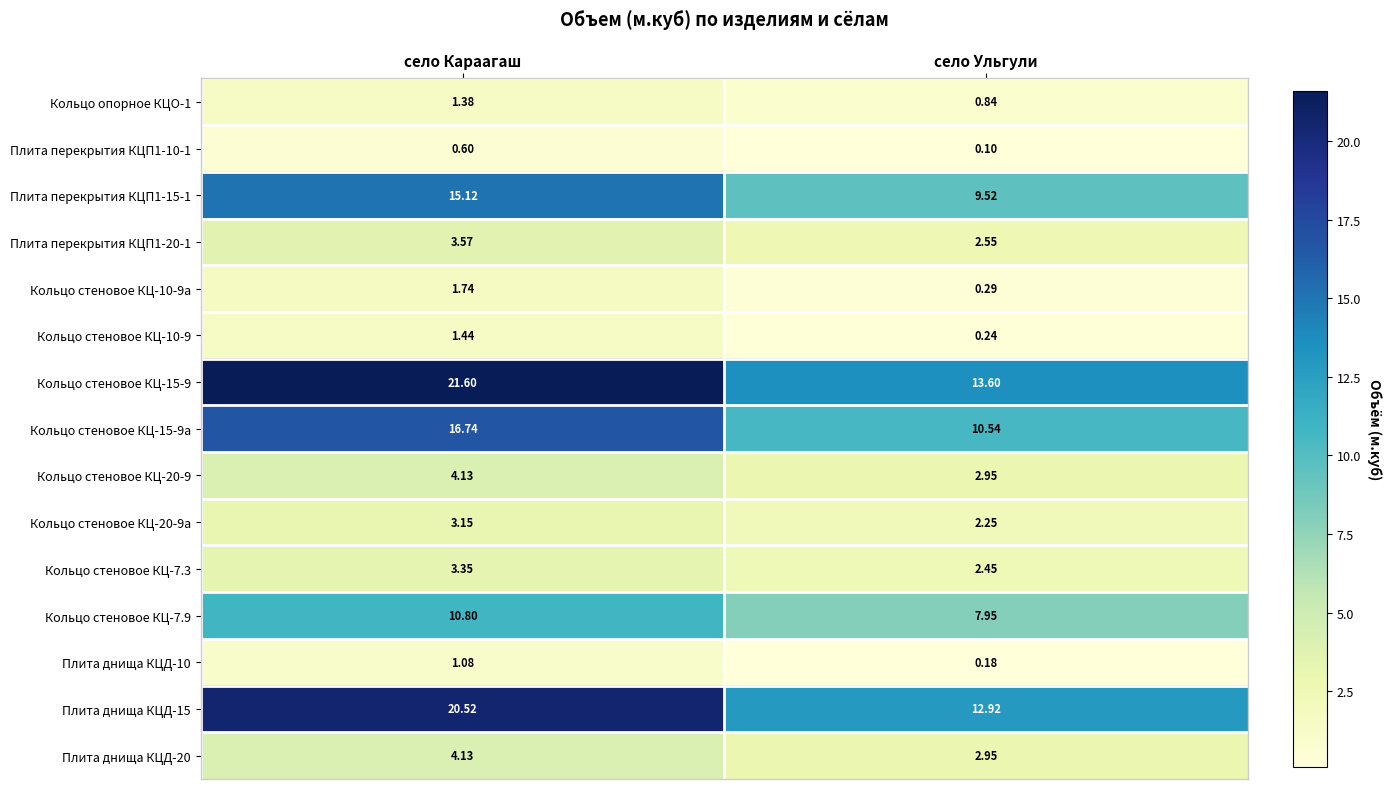

Which series has the widest spread of values?

Кольцо стеновое КЦ-15-9